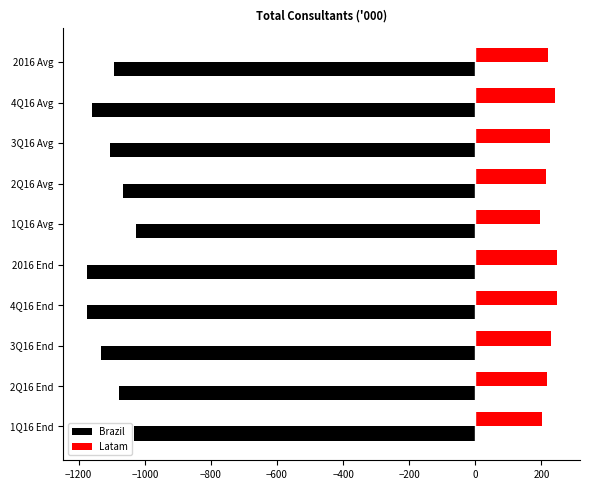

Count the number of data series in this chart.

2